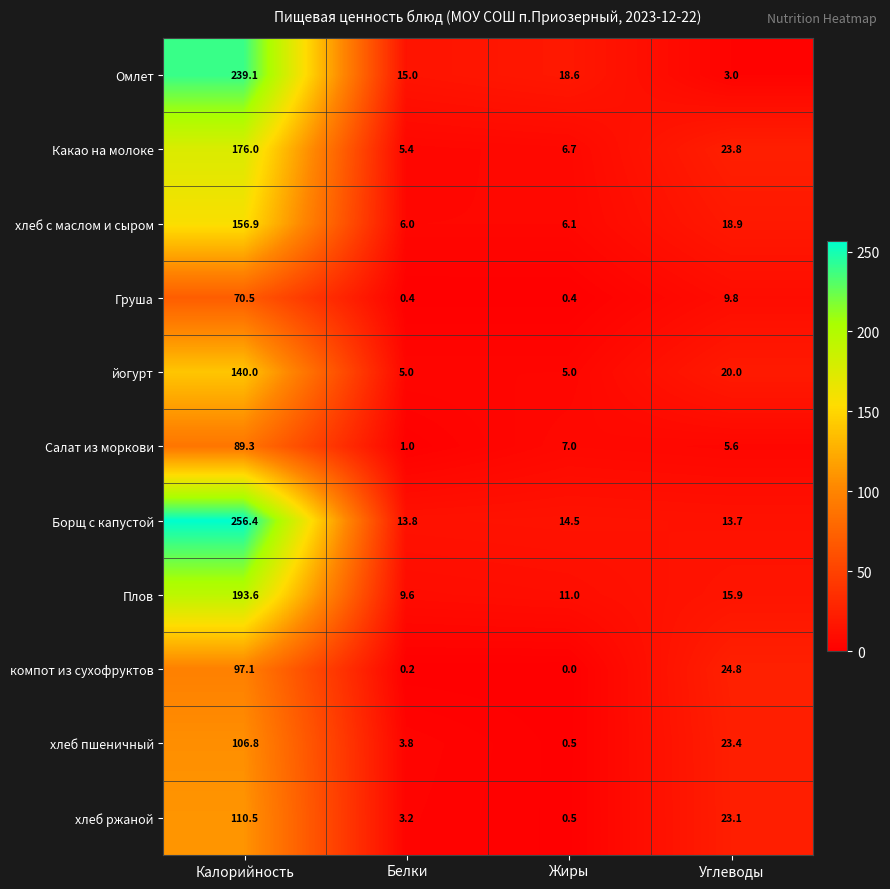

Is it true that хлеб ржаной equals 34.0 at Углеводы?

False